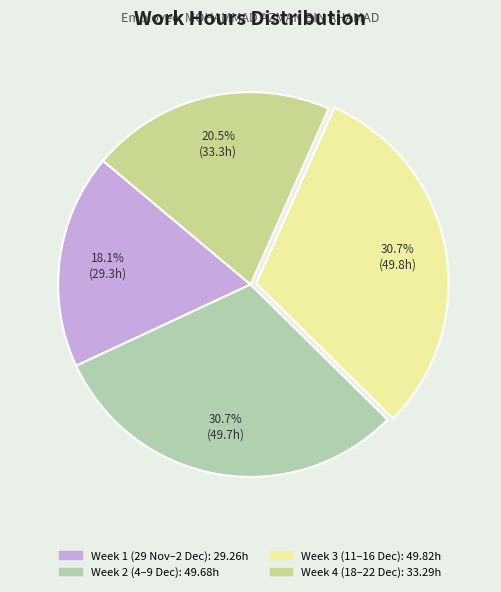

How many slices are in this pie chart?

4